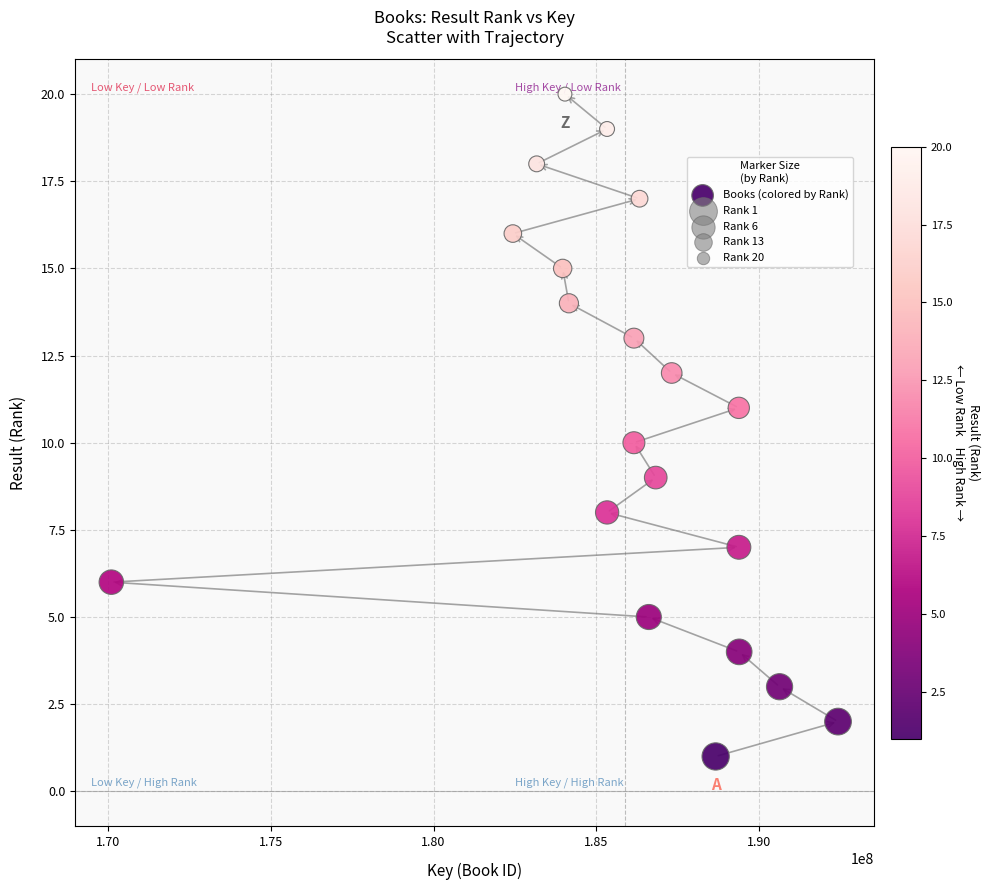

What is the range of X values (max minus min)?

22309738